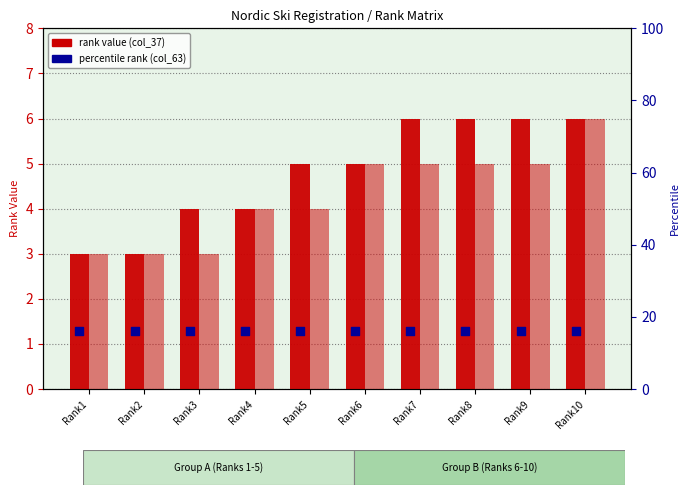

Which series reaches the minimum Y coordinate?

rank value (col_37)